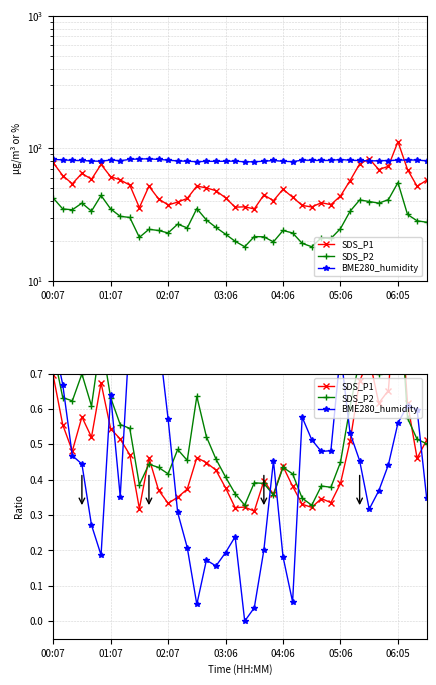

What position from the right is 13?

27